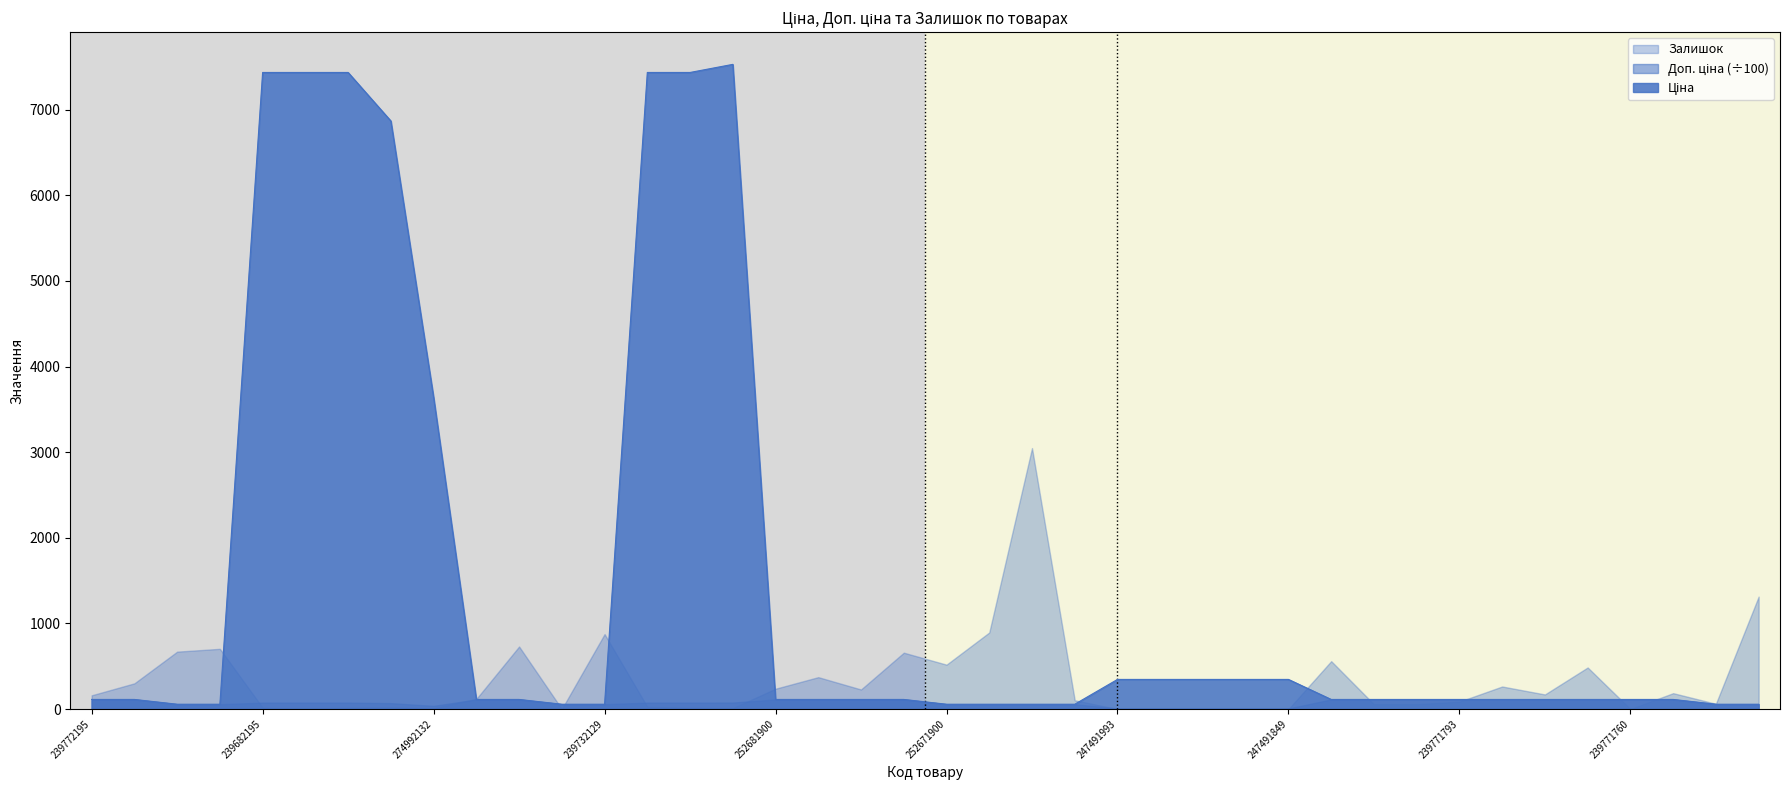

What is the highest value of the Ціна series?

7530.7